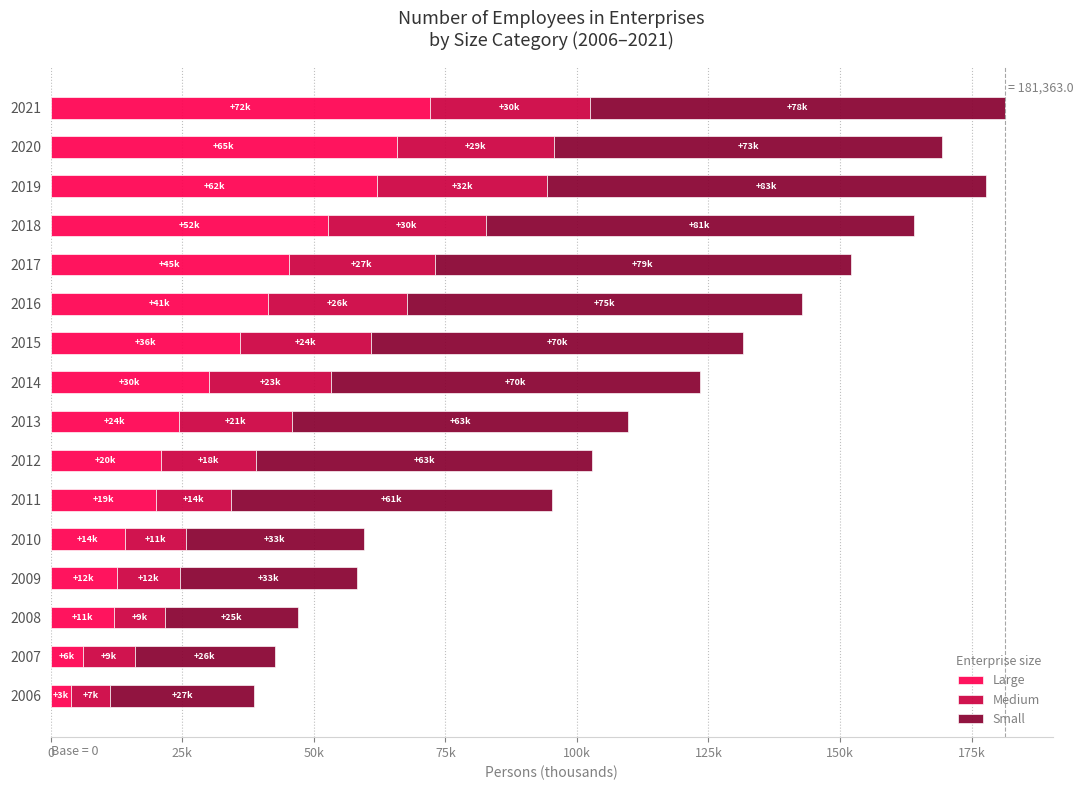

What are all the series names shown in the legend?

Large, Medium, Small